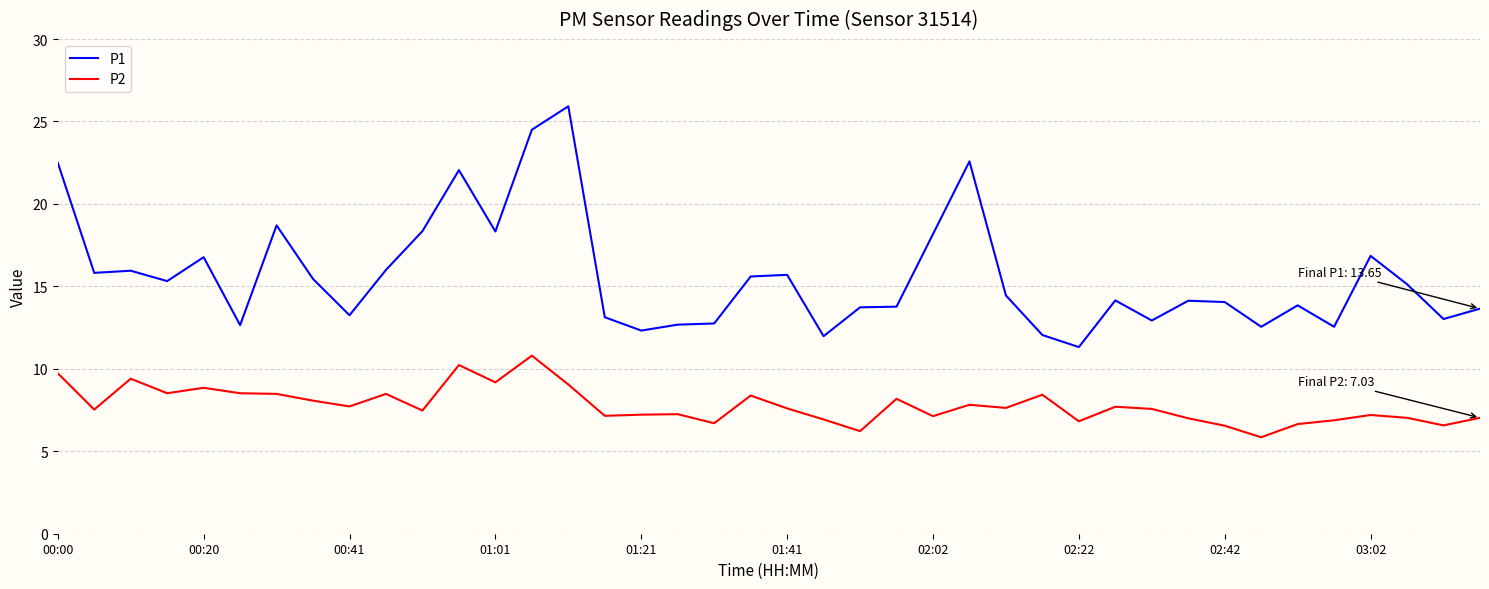

What is the highest value of the P1 series?

25.9